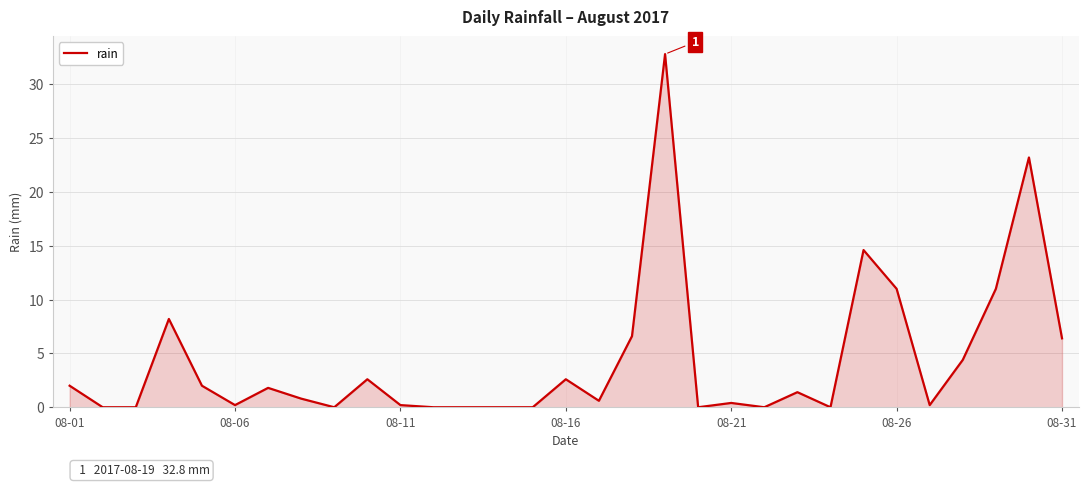

What is the difference between the maximum and minimum values?

32.8